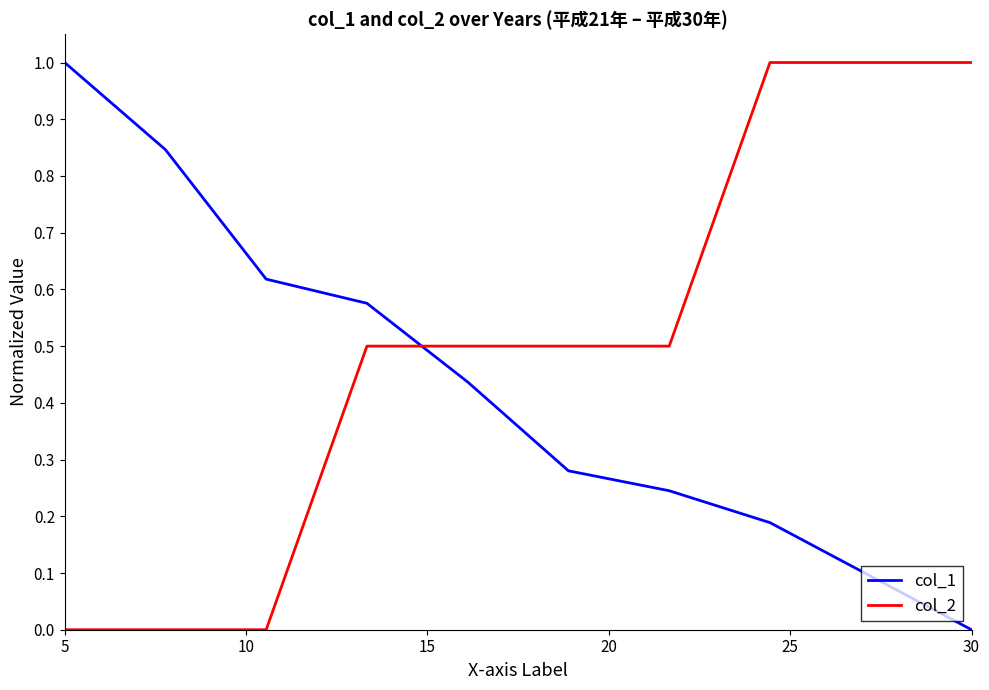

How many distinct data groups are displayed?

2